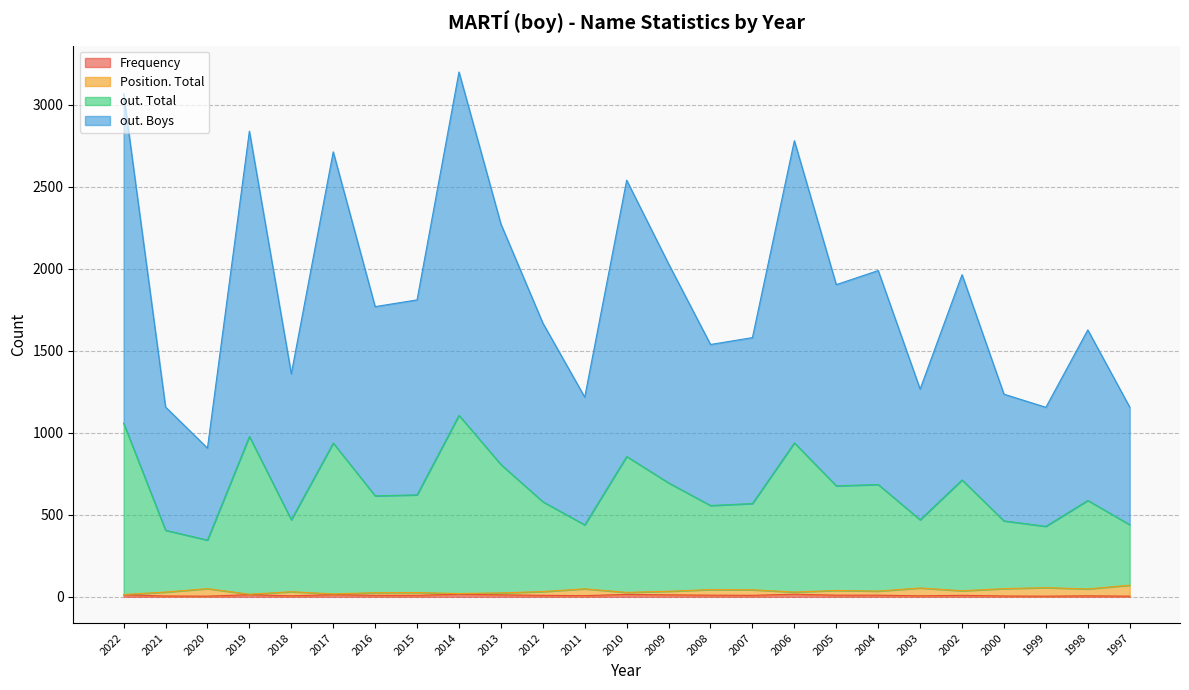

What is the sum of all out. Boys values?

46768